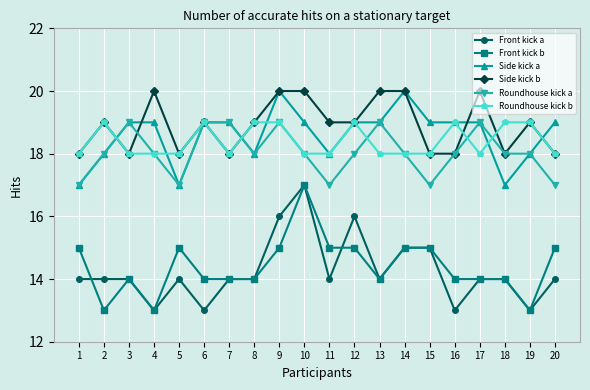

Which series has the largest total across all categories?

Side kick b